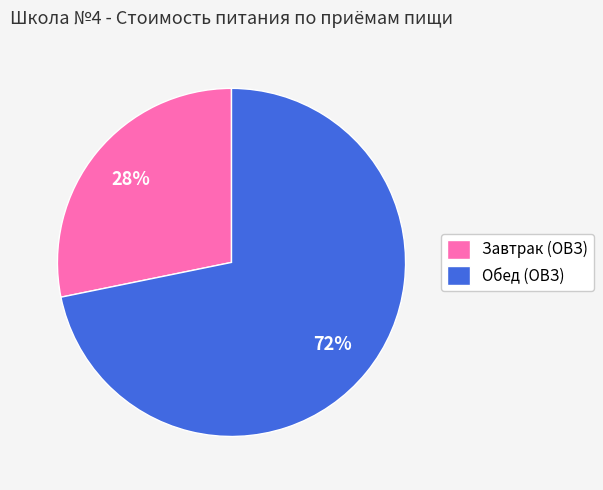

Do Обед (ОВЗ) and Завтрак (ОВЗ) together represent more than half of the pie?

Yes